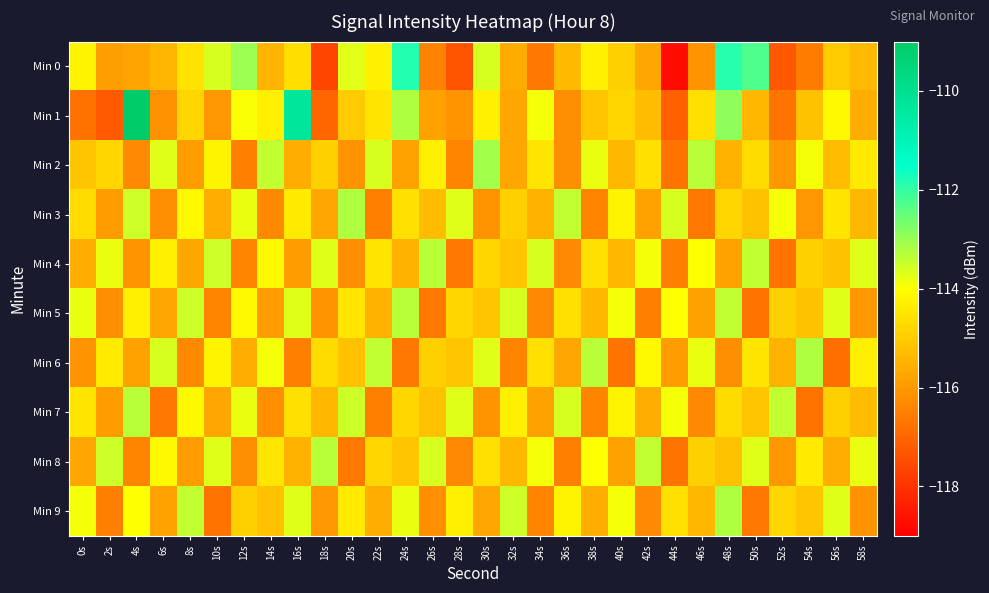

Which label corresponds to the smallest value in the chart?

44s